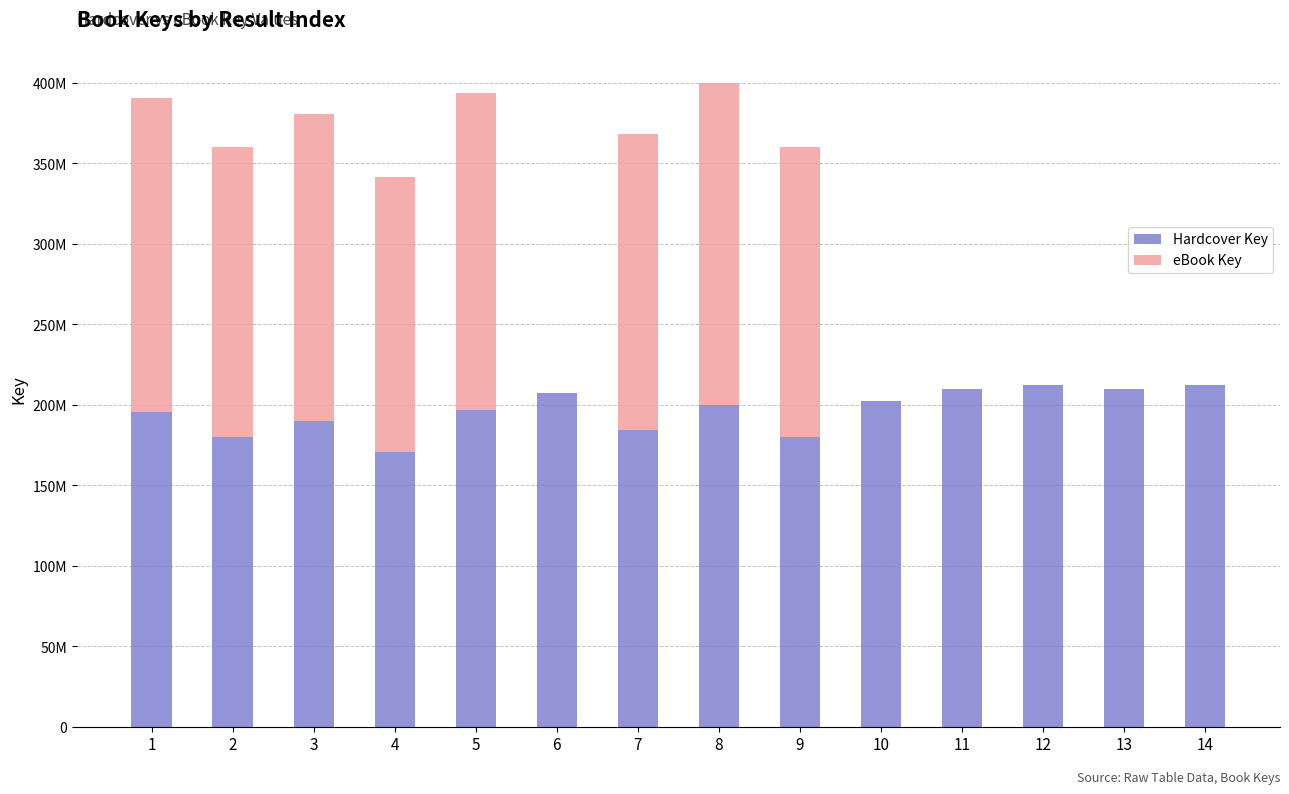

What are all the series names shown in the legend?

Hardcover Key, eBook Key